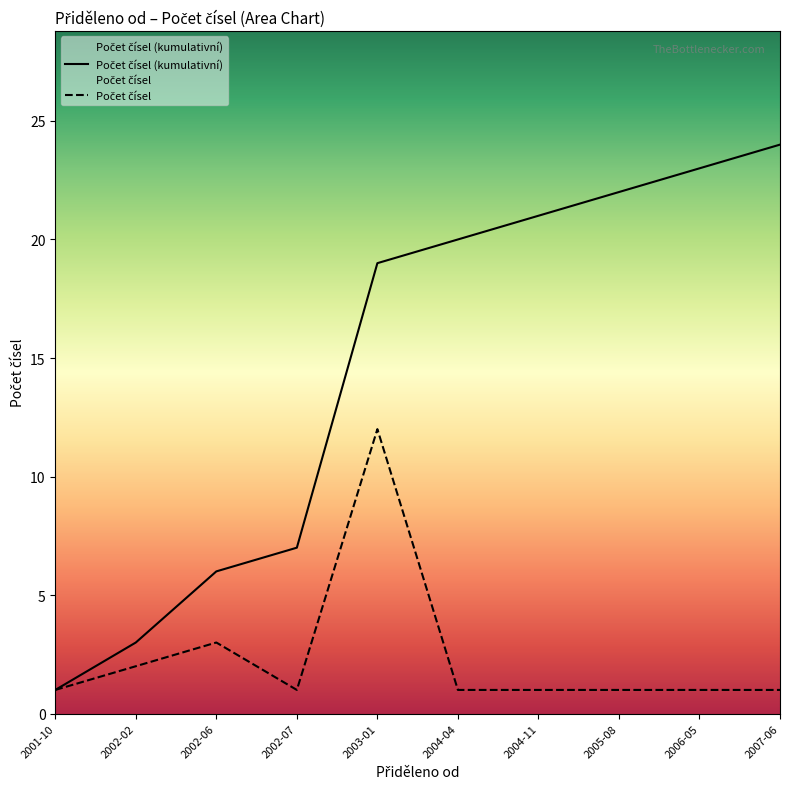

True or false: Počet čísel has a value of 0 at 2004-04.

False